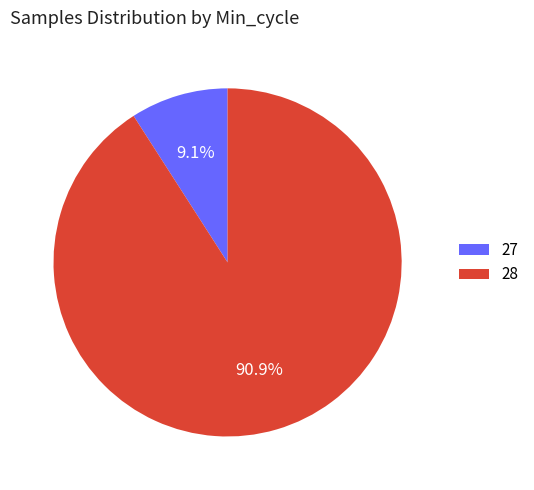

How many segments does this pie chart have?

2